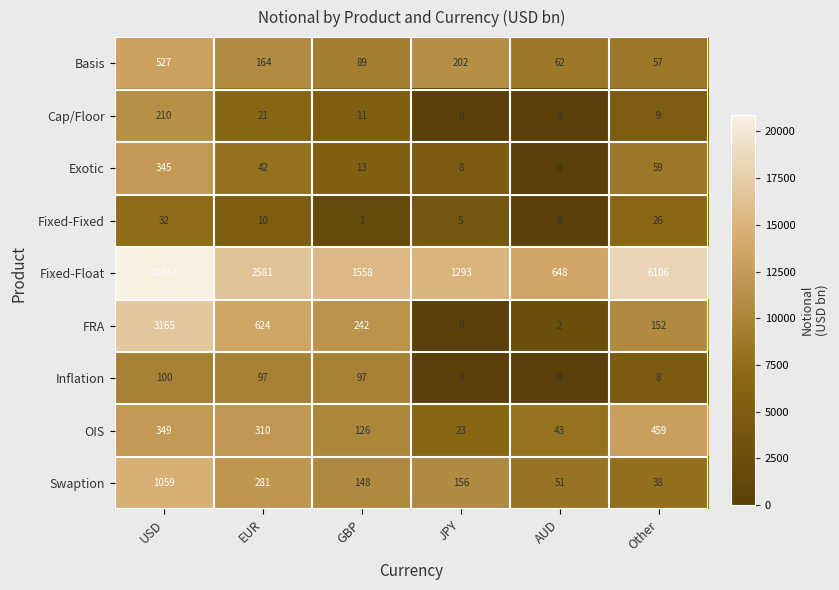

At which label is Fixed-Float closest to 10765?

Other